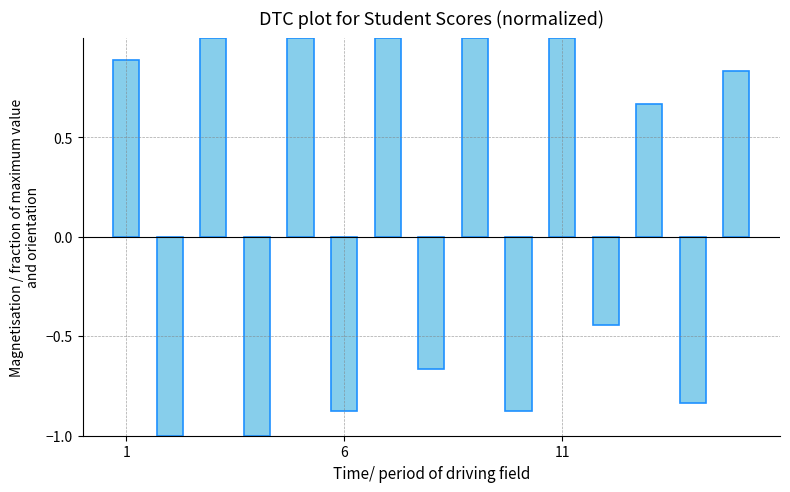

What is the difference between the maximum and minimum values?

2.0